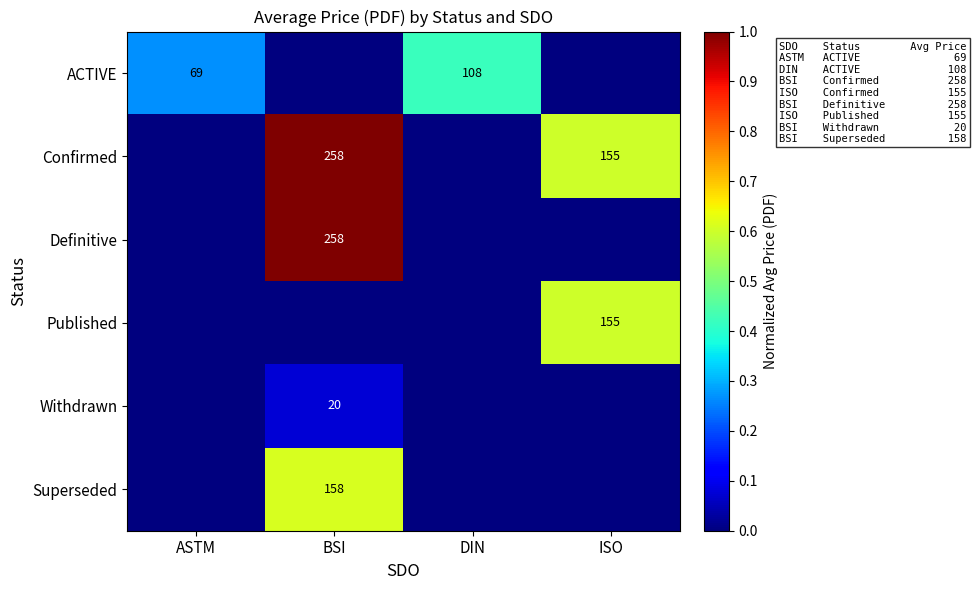

Which label corresponds to the smallest value in the chart?

BSI